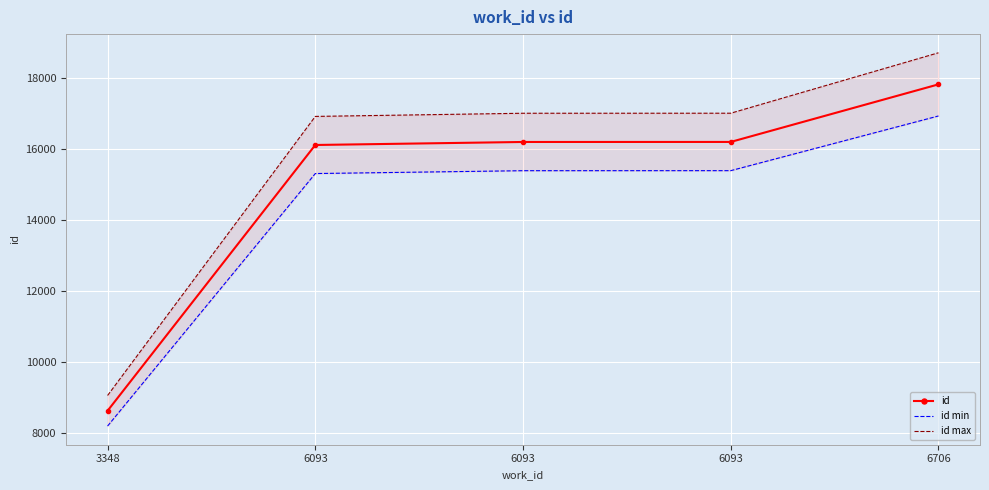

Reading left to right, list all the values displayed in this chart.

id: 3348=8621.0	6093=16120.0	6093=16205.0	6093=16206.0	6706=17830.0
id min: 3348=8189.9	6093=15314.0	6093=15394.8	6093=15395.7	6706=16938.5
id max: 3348=9052.1	6093=16926.0	6093=17015.2	6093=17016.3	6706=18721.5